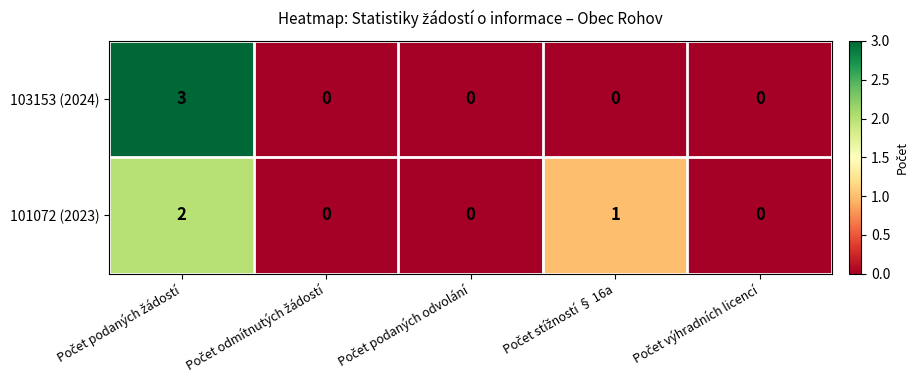

How many 103153 (2024) values are between 0 and 1?

4